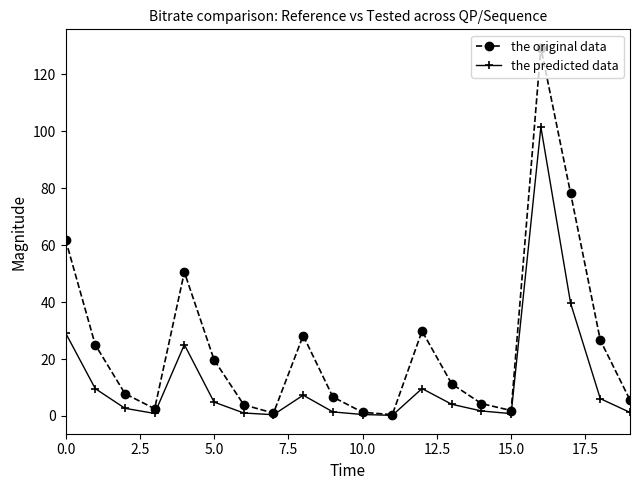

Which series has the largest total across all categories?

the original data